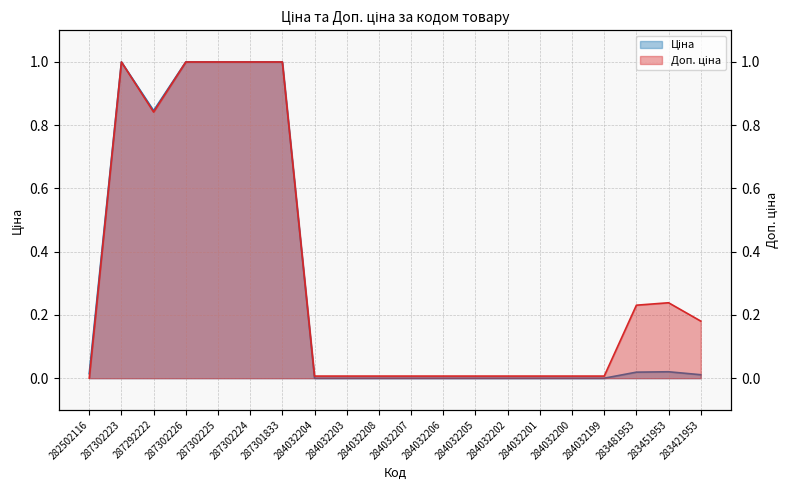

True or false: Доп. ціна (line) and Ціна (line) cross at least once.

True